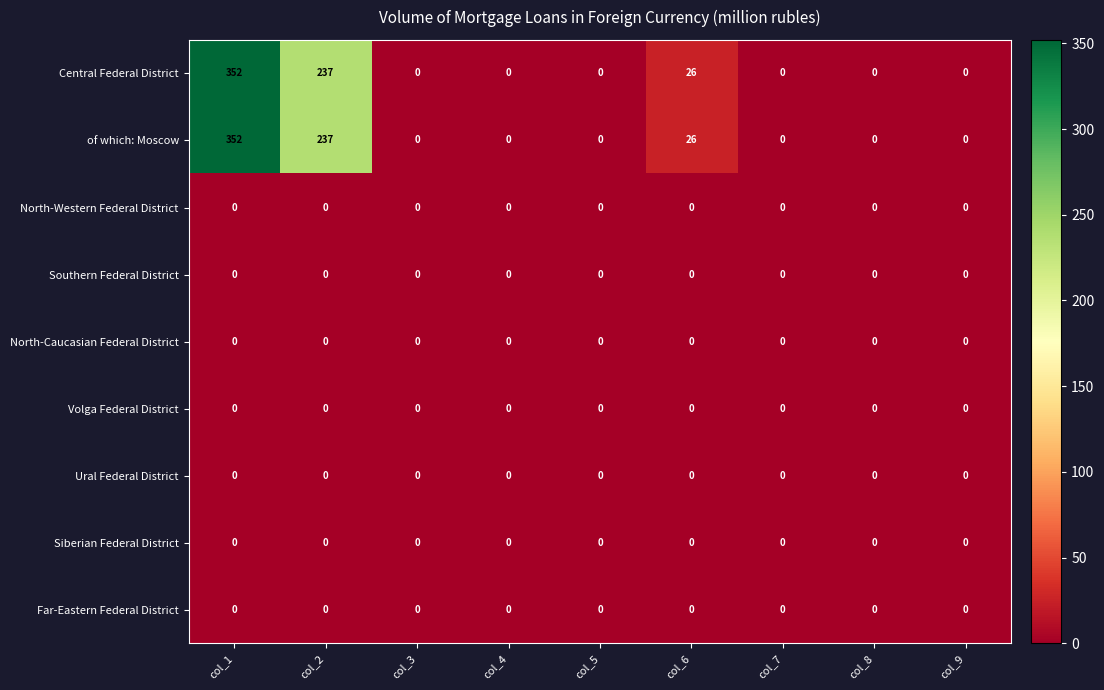

At how many categories does at least one series exceed 287?

1